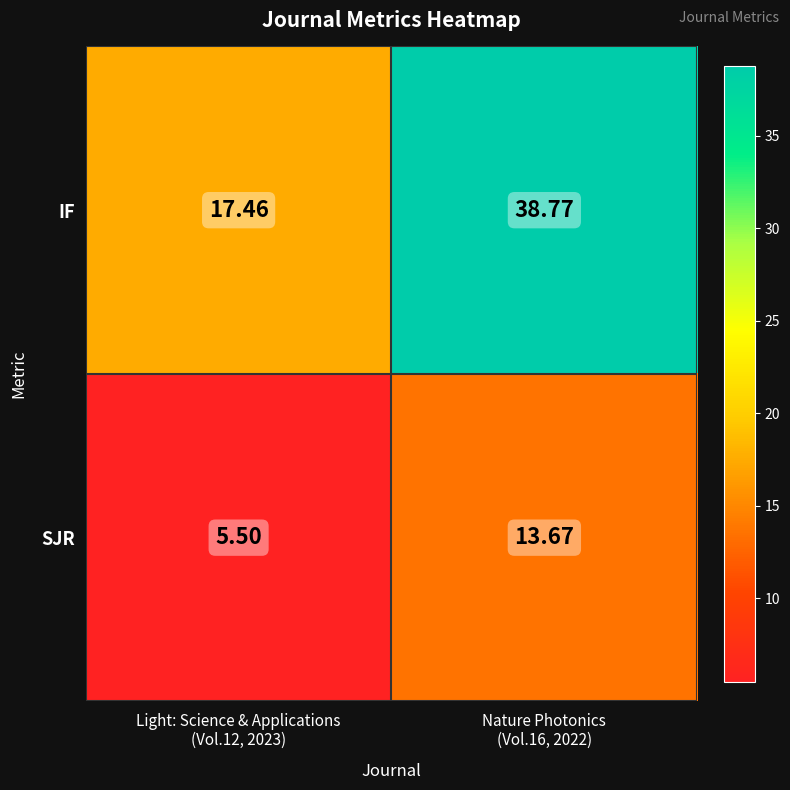

List the series in order of their overall mean, highest first.

IF, SJR